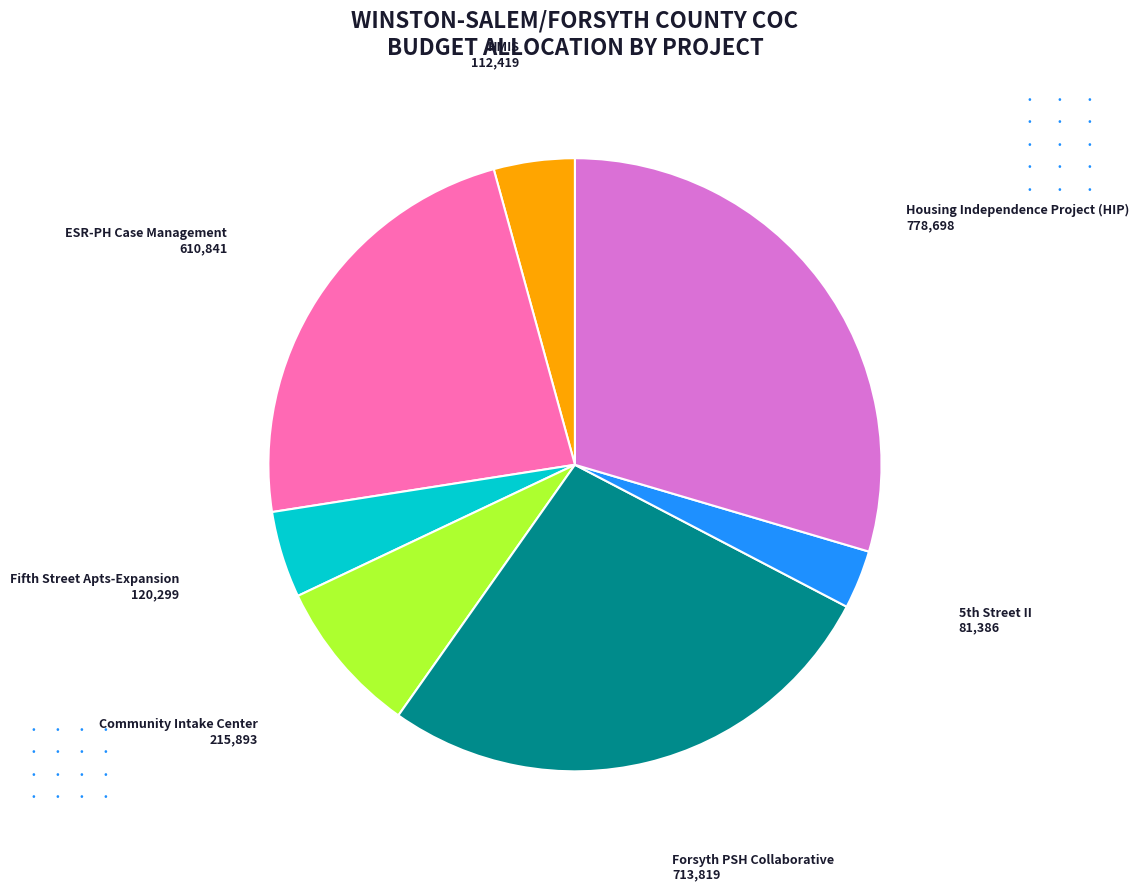

Is there a majority slice in this chart?

No